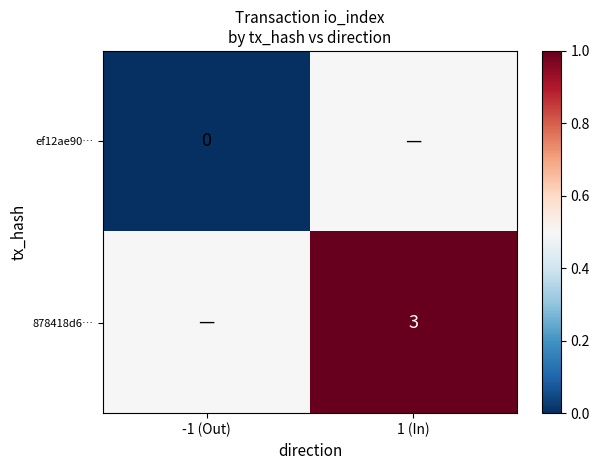

The 878418d6… series shows 4.4 at 1 (In). True or false?

False